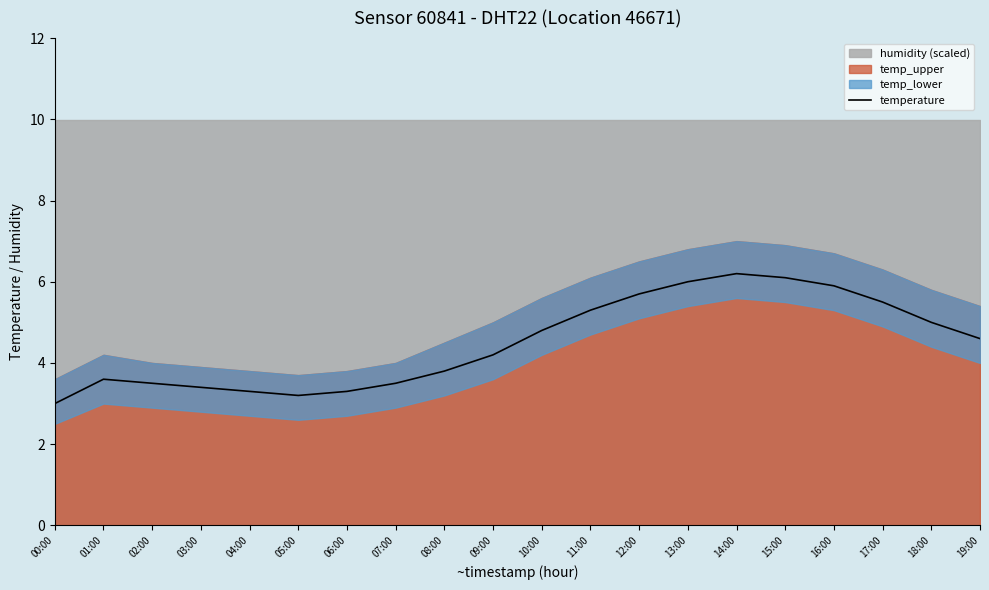

Rank the categories by value from highest to lowest.

14:00, 15:00, 13:00, 16:00, 12:00, 17:00, 11:00, 18:00, 10:00, 19:00, 09:00, 08:00, 01:00, 02:00, 07:00, 03:00, 04:00, 06:00, 05:00, 00:00